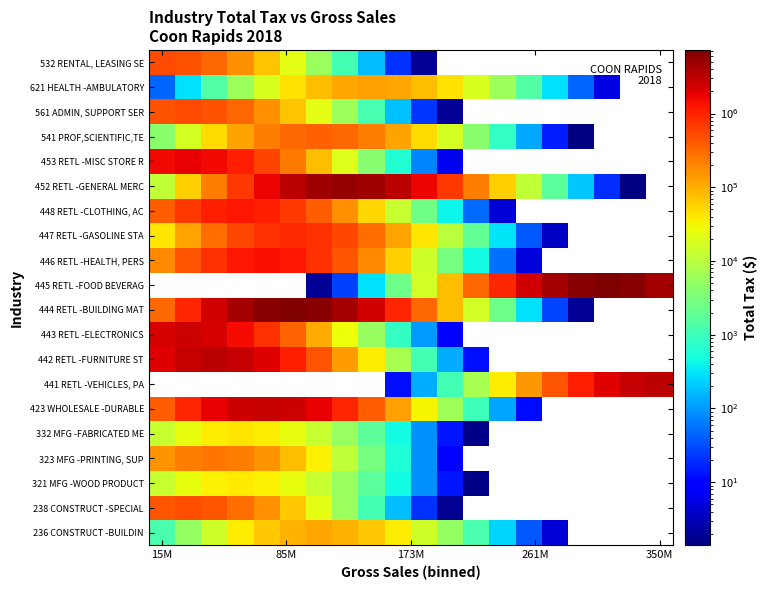

How many series are shown in this chart?

20